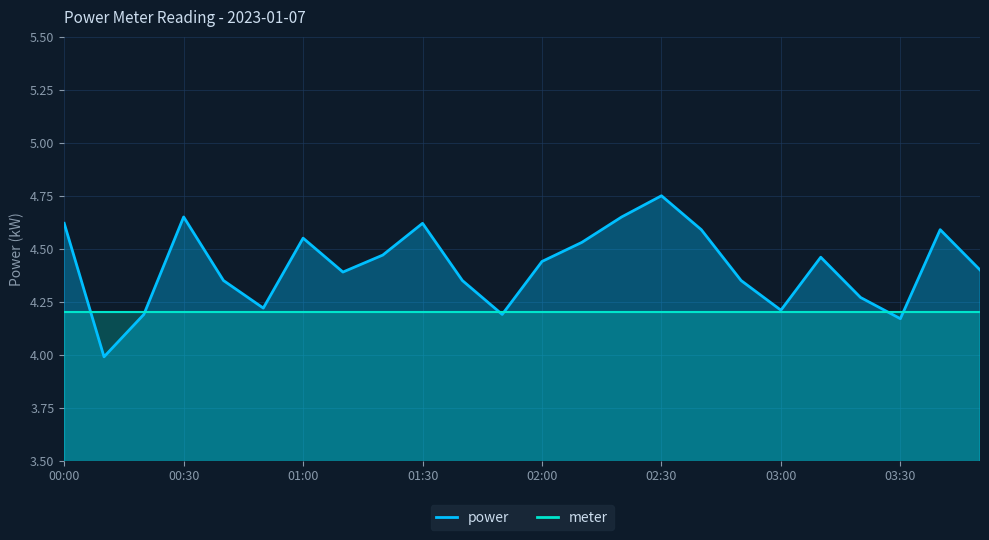

Between 00:50 and 02:10, which is larger?

02:10